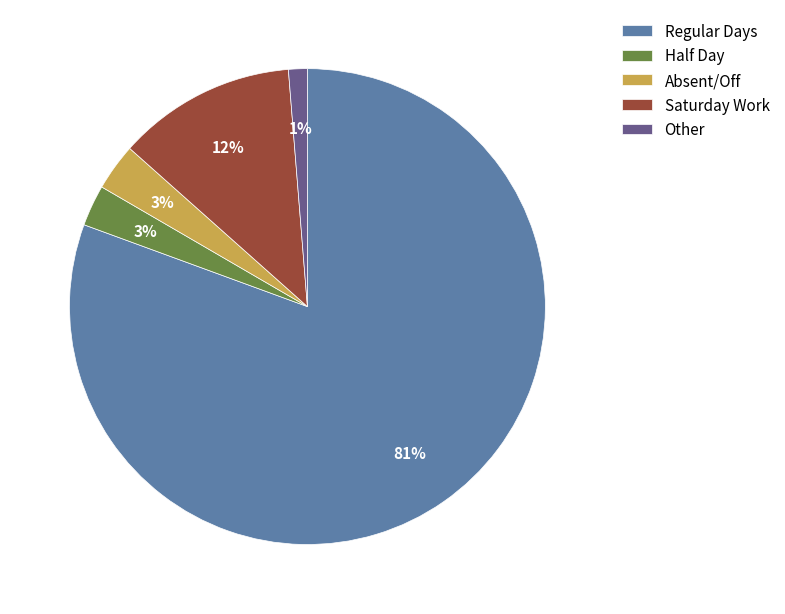

Which has a higher value, Half Day or Saturday Work?

Saturday Work